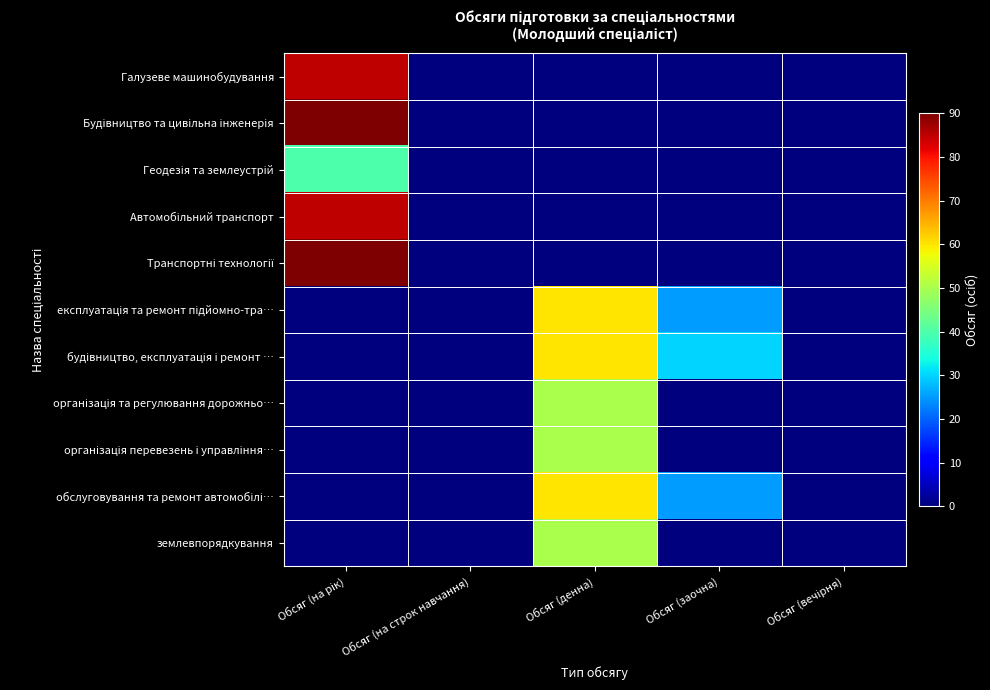

Rank the series at Обсяг (заочна) from lowest to highest value.

Галузеве машинобудування, Будівництво та цивільна інженерія, Геодезія та землеустрій, Автомобільний транспорт, Транспортні технології, організація та регулювання дорожньо…, організація перевезень і управління…, землевпорядкування, експлуатація та ремонт підйомно-тра…, обслуговування та ремонт автомобілі…, будівництво, експлуатація і ремонт …